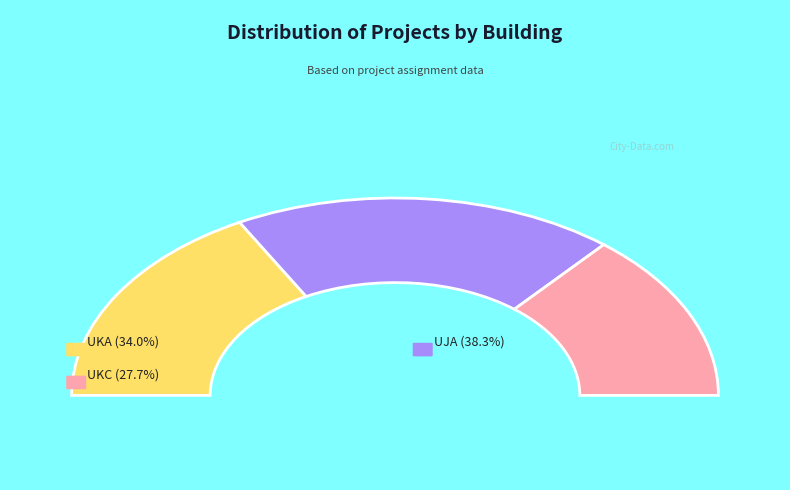

Count the number of slices in the pie.

3